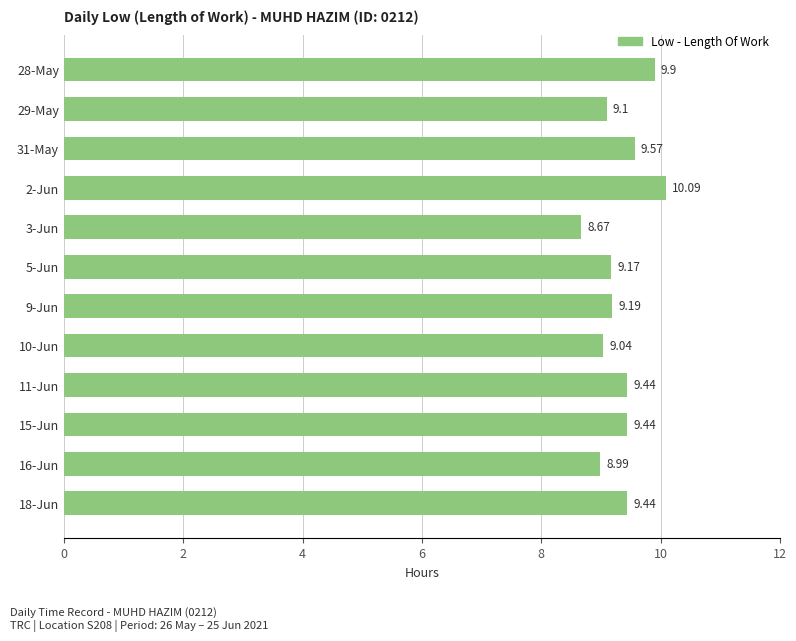

What is the average value?

9.3